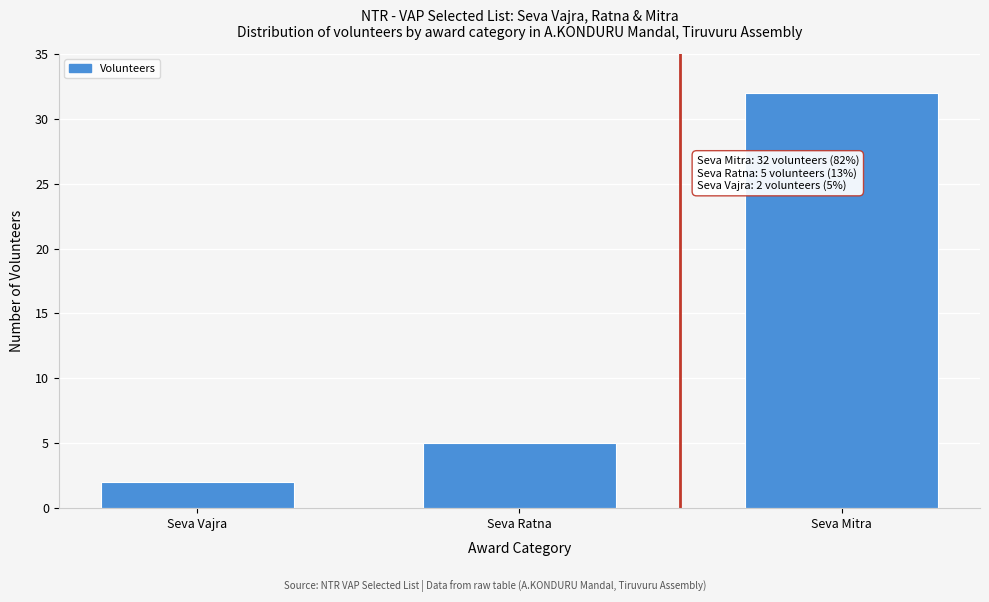

Reading left to right, transcribe all the data shown in this chart.

2	5	32